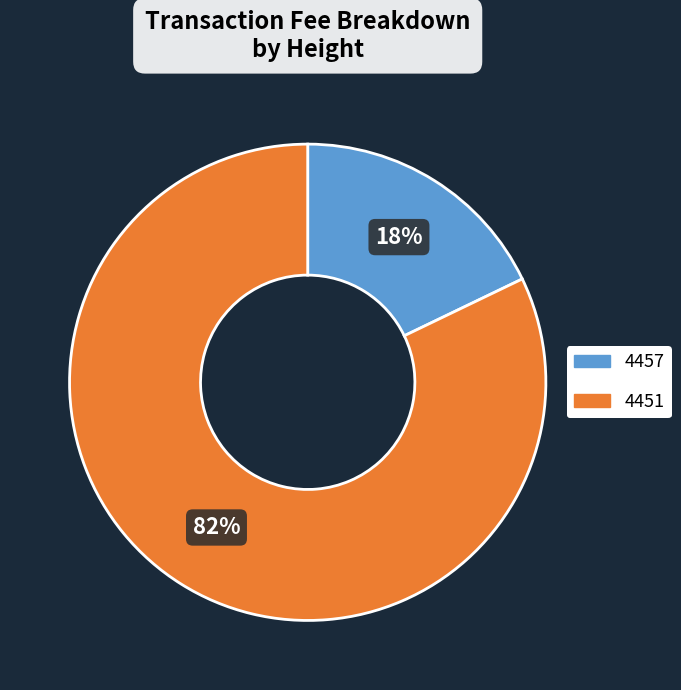

Which category has the smallest portion of the pie?

4457